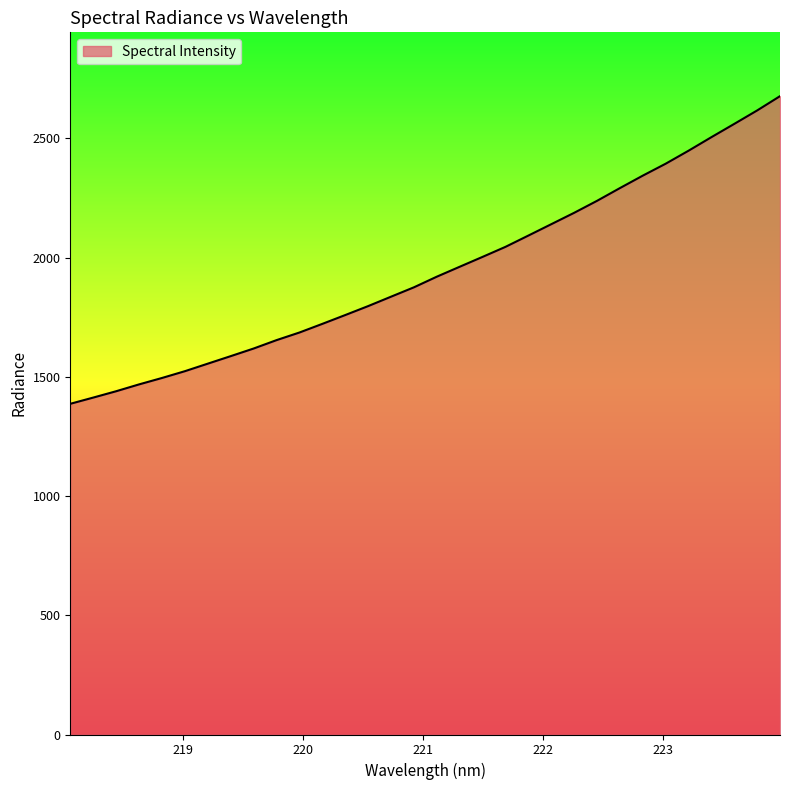

What is the greatest value displayed?

2676.7